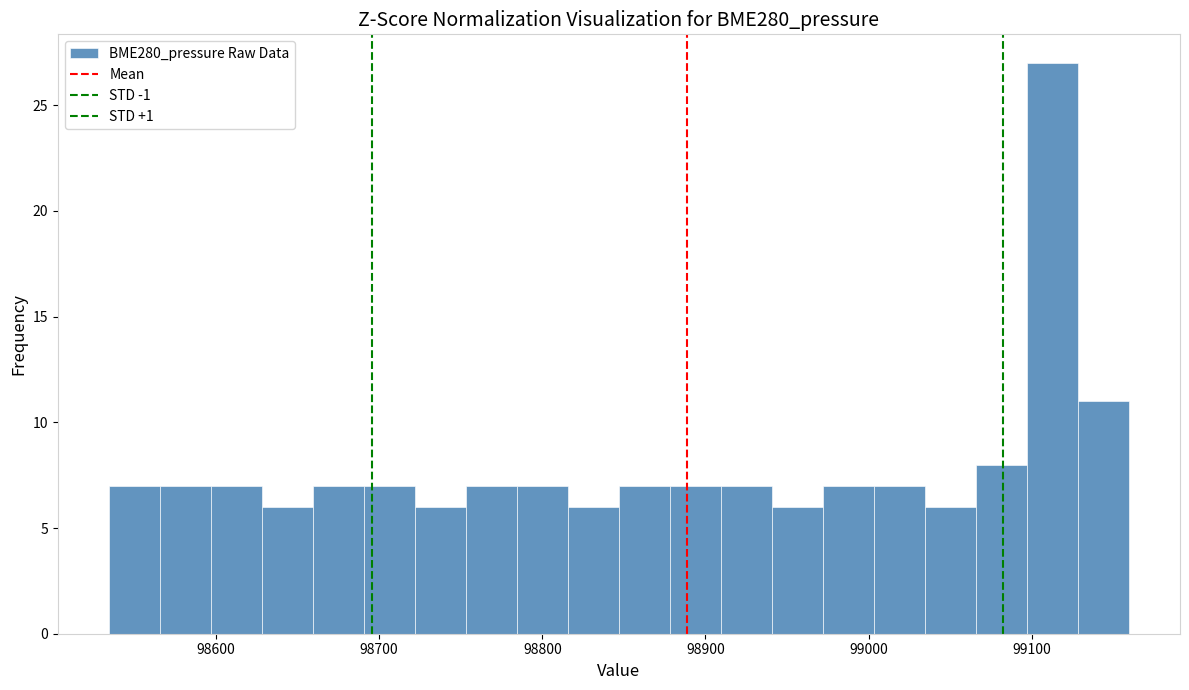

Read against the x-axis, roughly where is the centre of the tallest bar?

99110